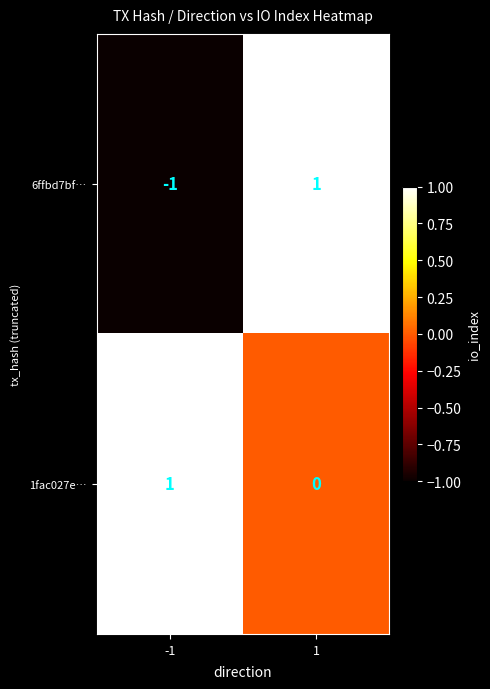

Which series has the largest range (max minus min)?

6ffbd7bf…